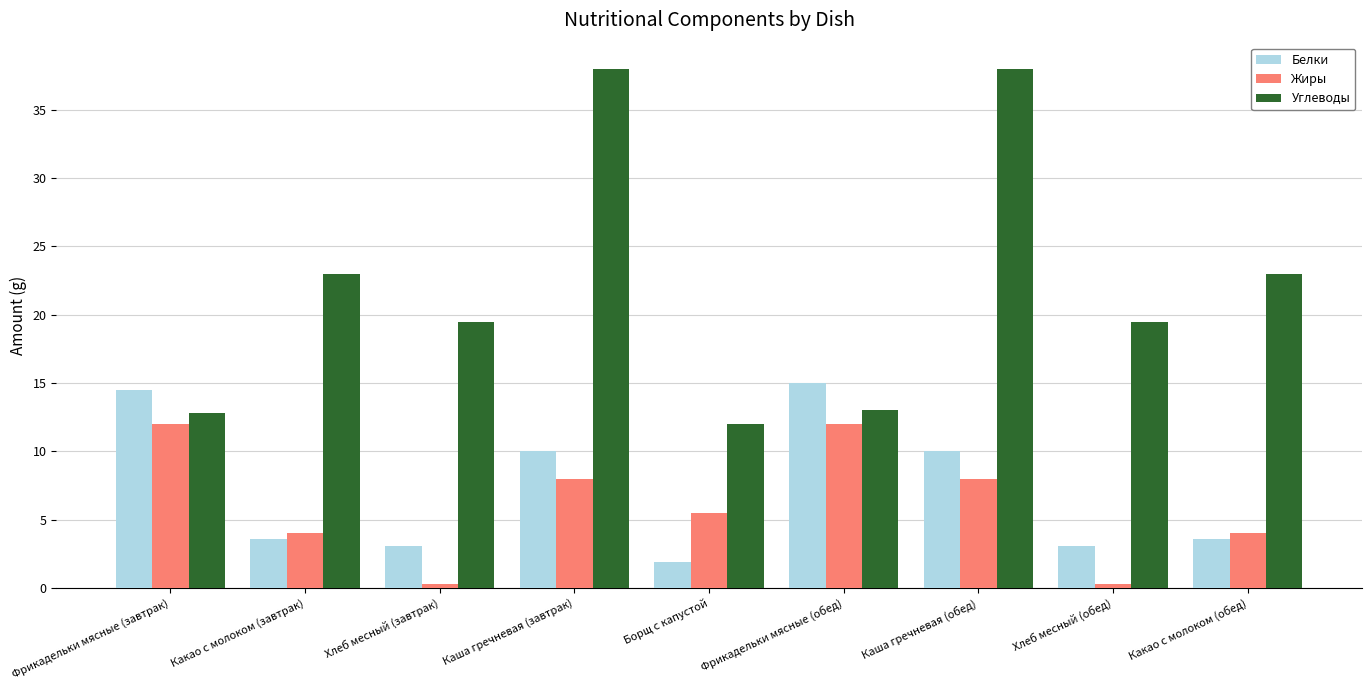

What is the label of the 1st bar from the left?

Фрикадельки мясные (завтрак)